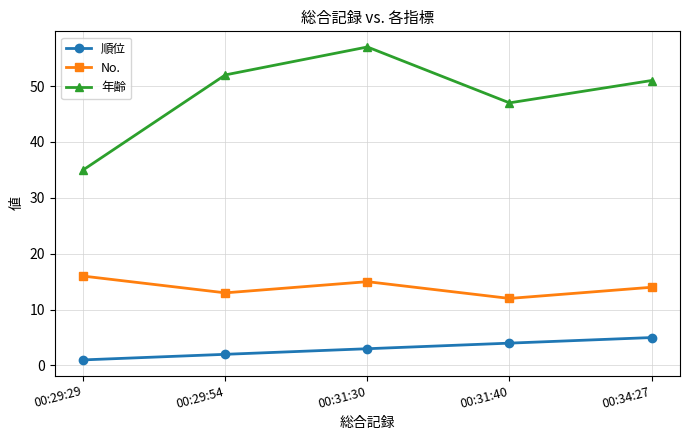

Which series changed the most between 00:29:54 and 00:31:30?

年齢